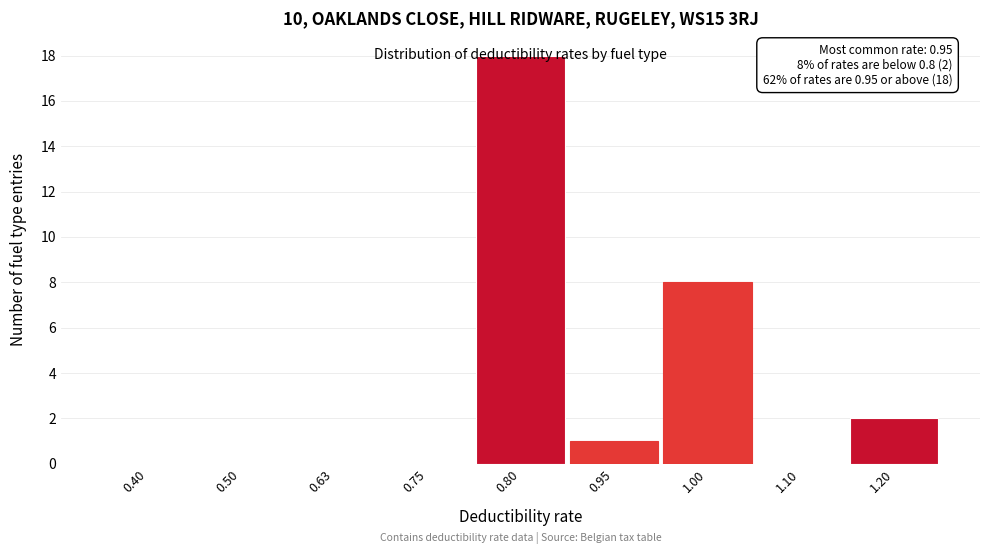

At which category does the chart reach its peak across all series?

0.80